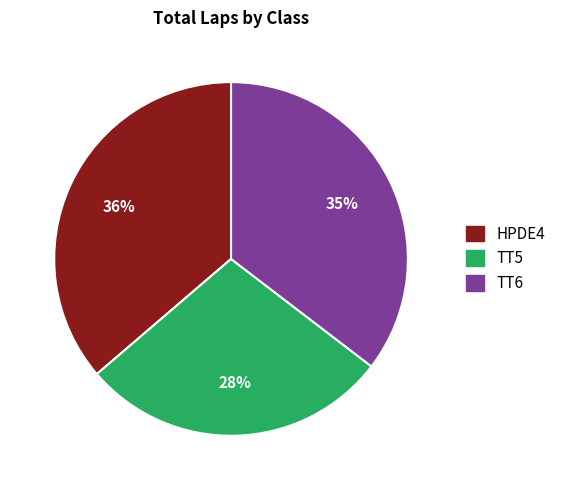

To the nearest percent, what is the difference between the largest and smallest slice percentages?

8%